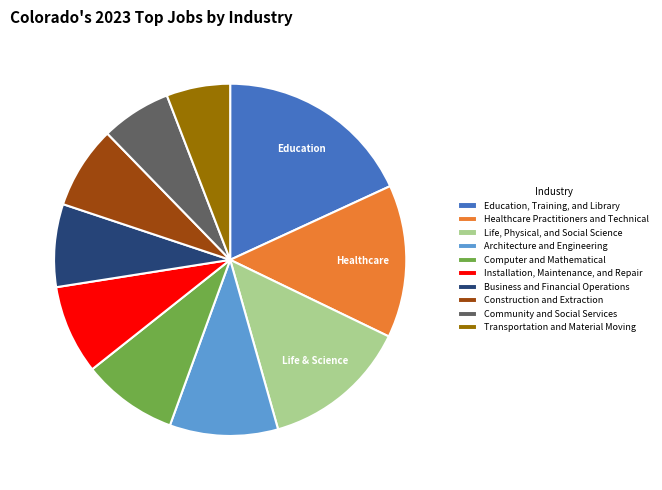

Is there a majority slice in this chart?

No